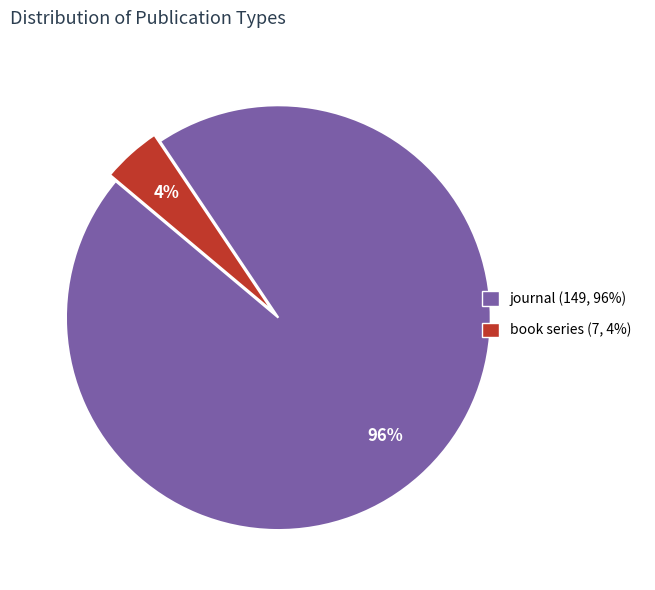

True or false: book series accounts for 4% of the total.

True